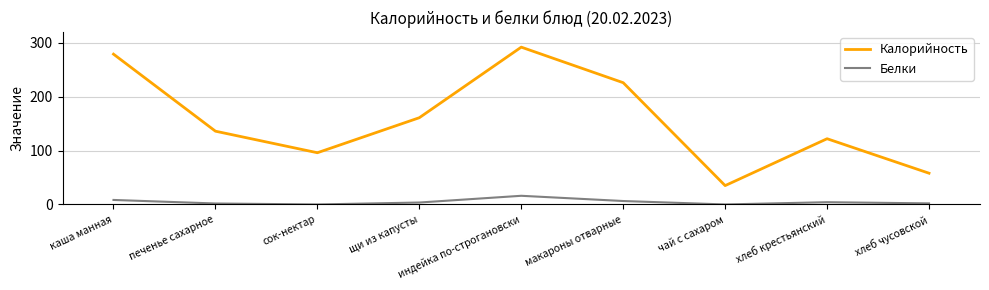

What is the highest value of the Калорийность series?

292.0